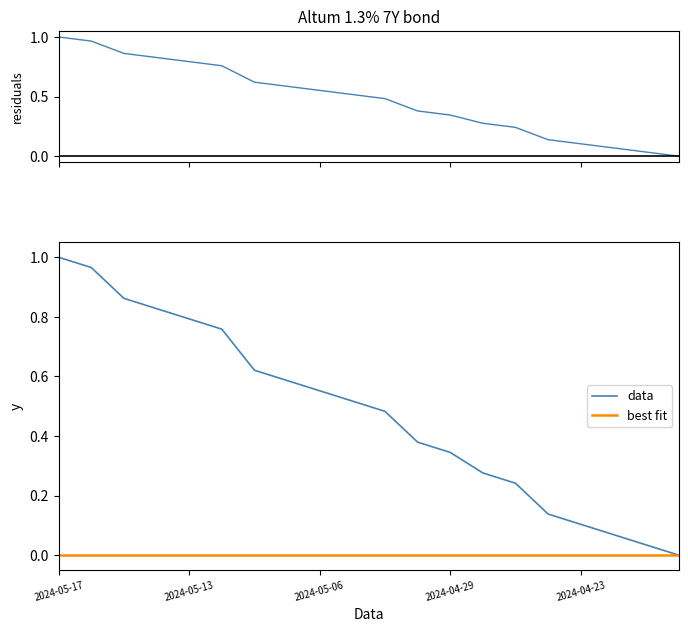

The data series shows 0.9 at 2024-05-06. True or false?

False